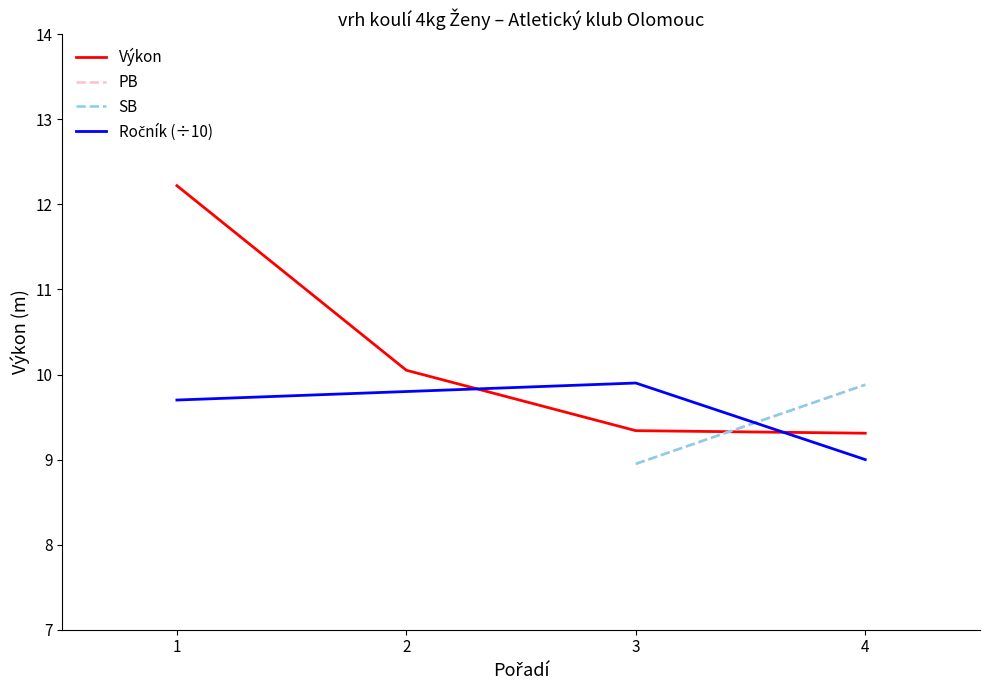

Is it true that Výkon equals 17.0 at 2?

False